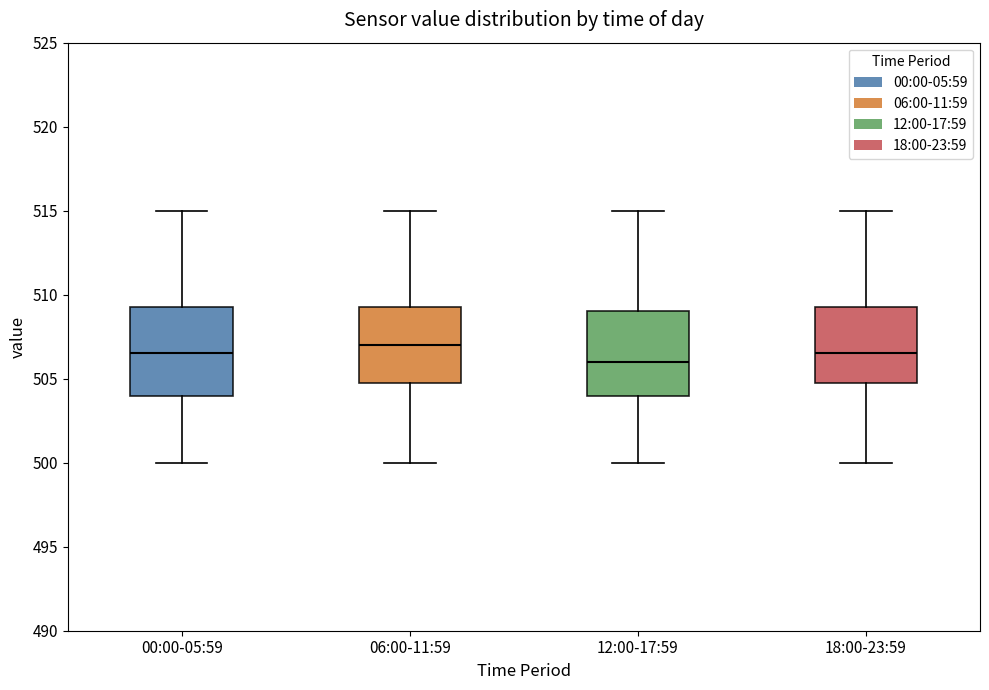

Reading left to right, transcribe this box plot: for each box, give where its median line is, the range the box spans, and where its two whiskers end, as read against the y-axis. The values are not printed on the chart, so give them approximately, as read against the axis.

00:00-05:59: median 506.5, box 504.0 to 509.5, whiskers 500.0 to 515.0
06:00-11:59: median 507.0, box 505.0 to 509.5, whiskers 500.0 to 515.0
12:00-17:59: median 506.0, box 504.0 to 509.0, whiskers 500.0 to 515.0
18:00-23:59: median 506.5, box 505.0 to 509.5, whiskers 500.0 to 515.0